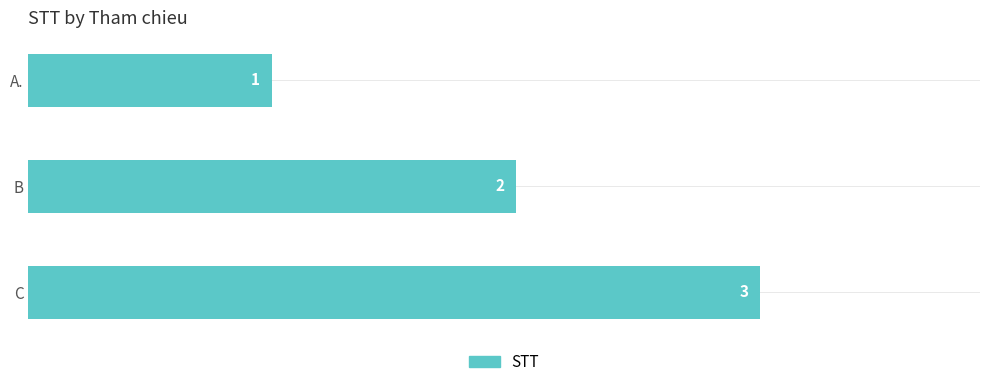

Rank the categories by value from lowest to highest.

A., B, C